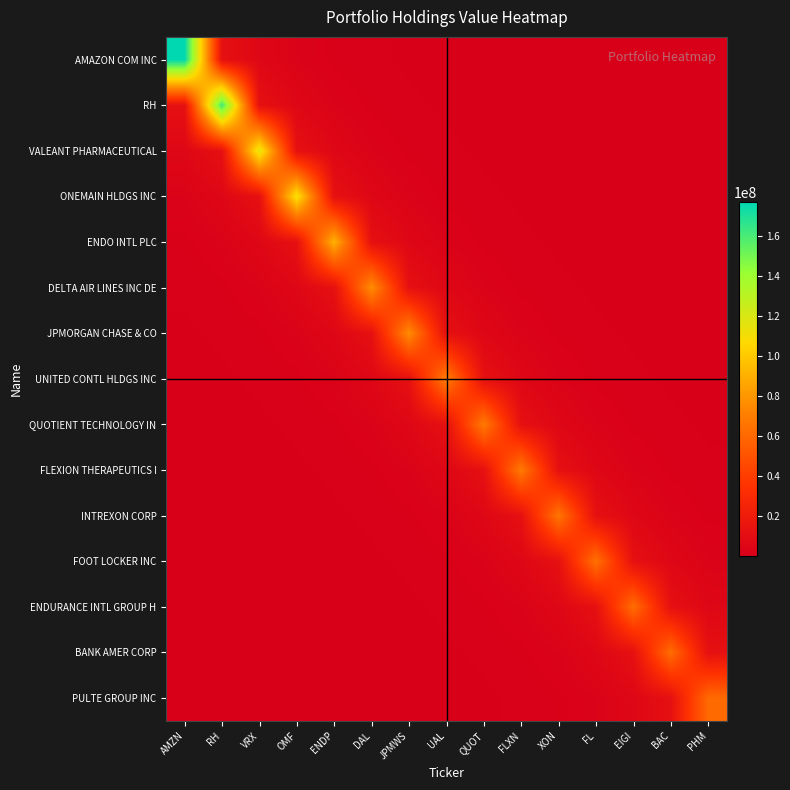

Rank the series at DAL from highest to lowest value.

DELTA AIR LINES INC DE, ENDO INTL PLC, JPMORGAN CHASE & CO, ONEMAIN HLDGS INC, UNITED CONTL HLDGS INC, VALEANT PHARMACEUTICAL, QUOTIENT TECHNOLOGY IN, RH, FLEXION THERAPEUTICS I, AMAZON COM INC, INTREXON CORP, FOOT LOCKER INC, ENDURANCE INTL GROUP H, BANK AMER CORP, PULTE GROUP INC